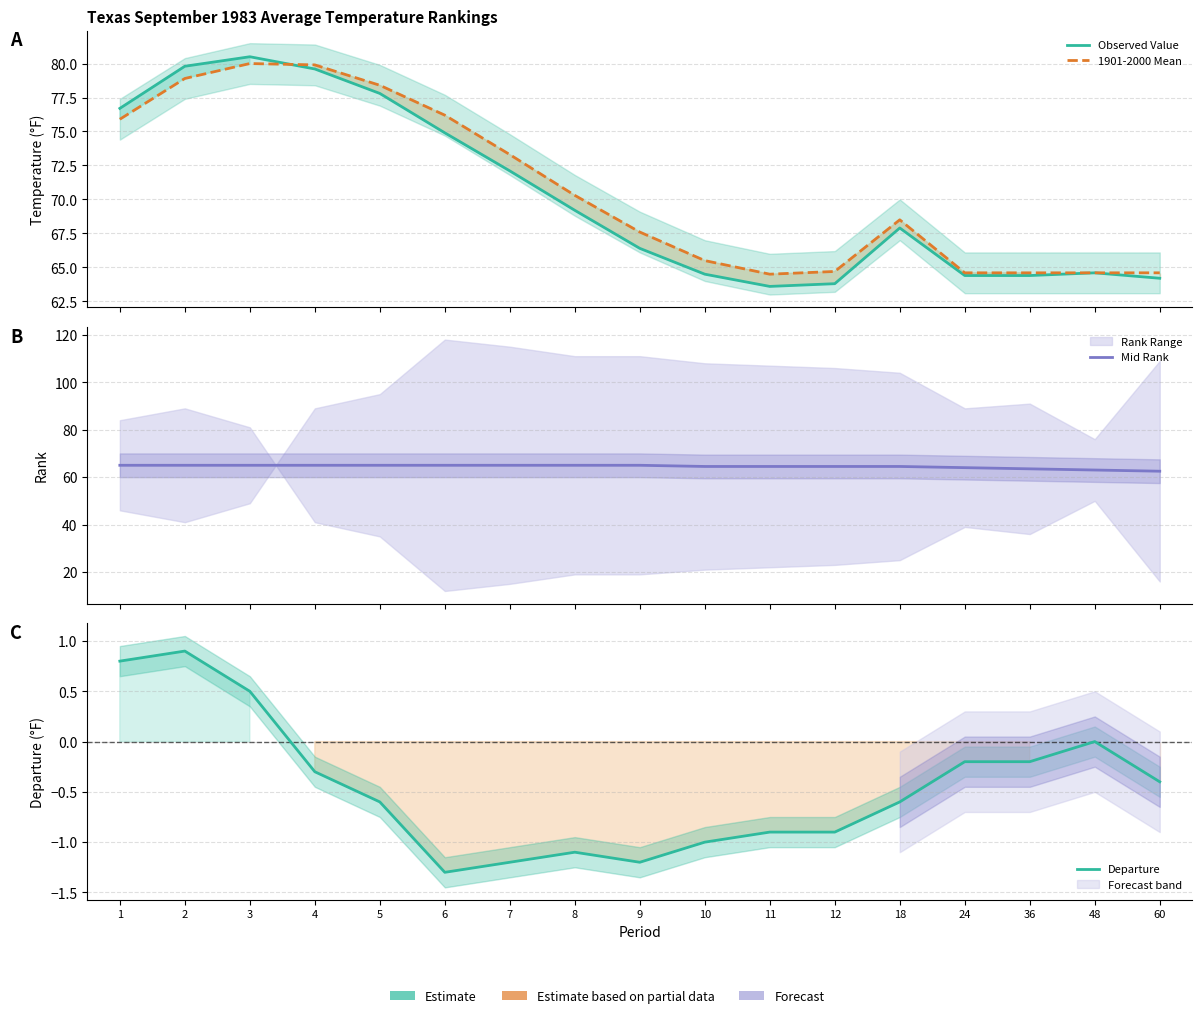

True or false: Observed Value has a value of 51.9 at 1.

False